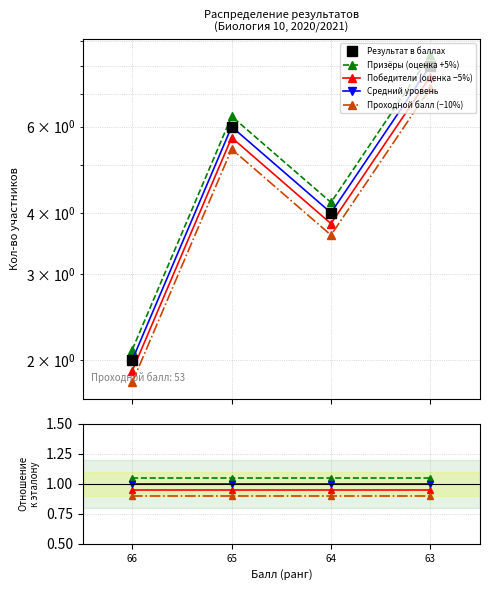

In Призёры (оценка +5%), how many points are higher than both neighbors (excluding endpoints)?

1